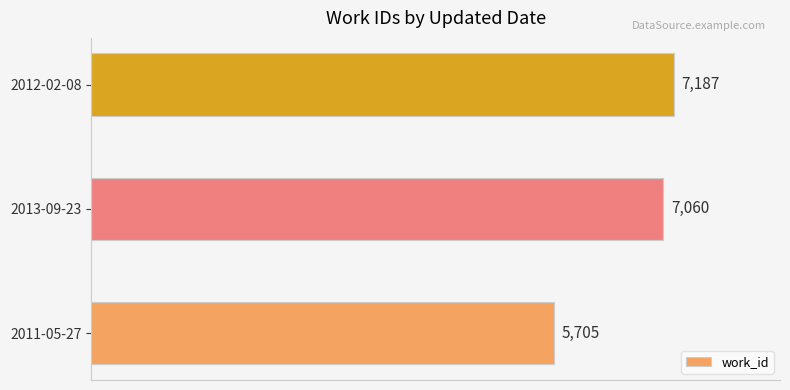

Is it true that the value at 2013-09-23 is 7060?

True